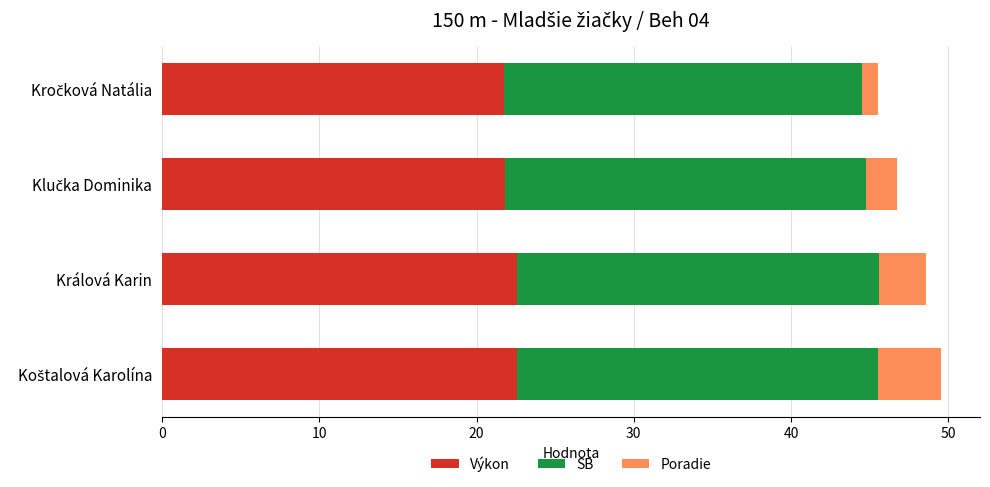

What is the average value of the Výkon series?

22.1